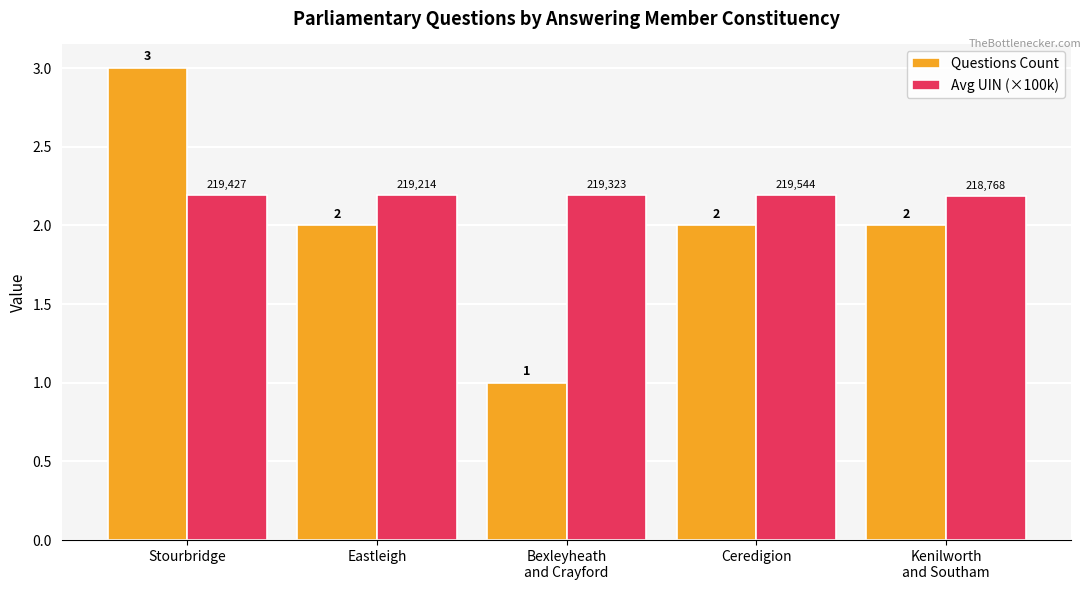

What position from the left is Stourbridge?

1